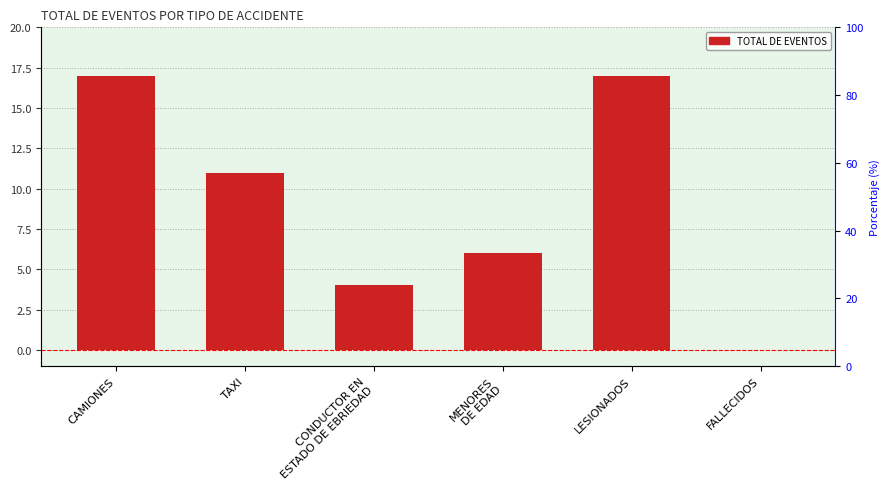

Read the value at MENORES
DE EDAD, to the nearest 5.

5